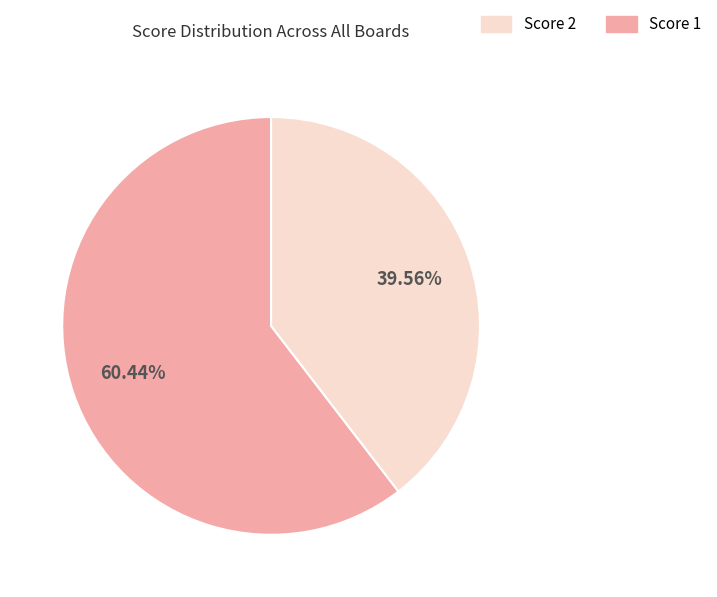

Does any single category account for the majority?

Yes